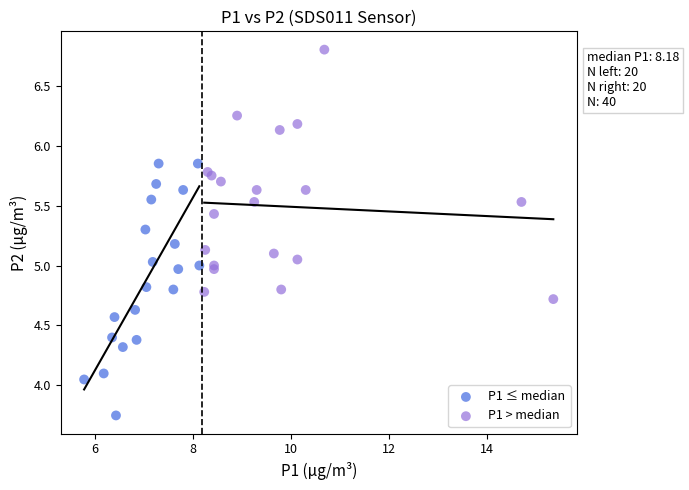

Which series reaches the maximum Y coordinate?

P1 > median